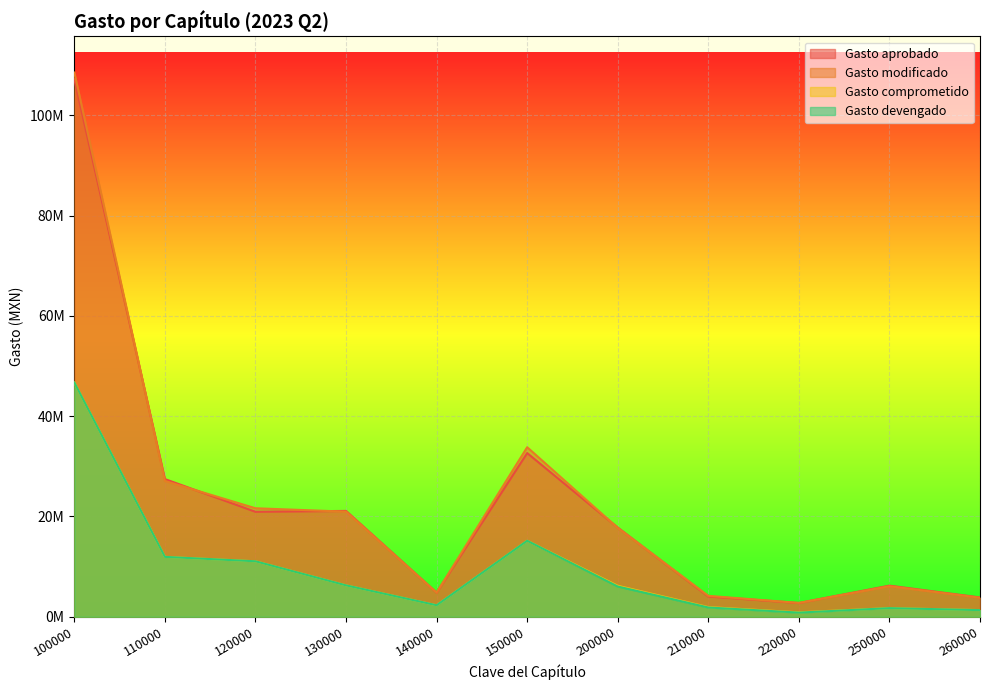

What is the difference between the second highest and minimum values in the Gasto devengado series?

14335912.9